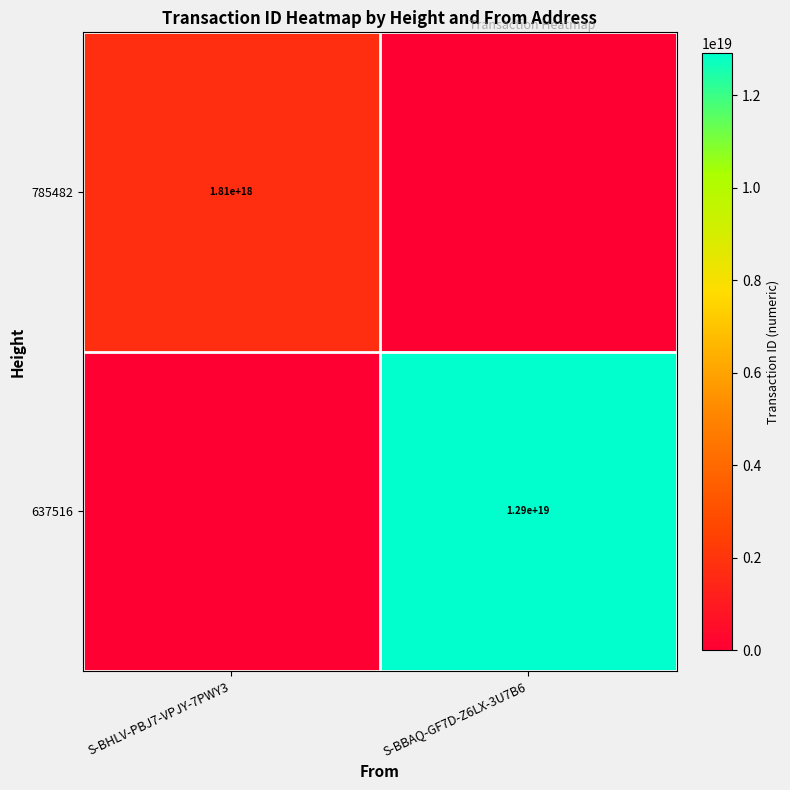

The 785482 series shows 3082329687372381184 at S-BHLV-PBJ7-VPJY-7PWY3. True or false?

False